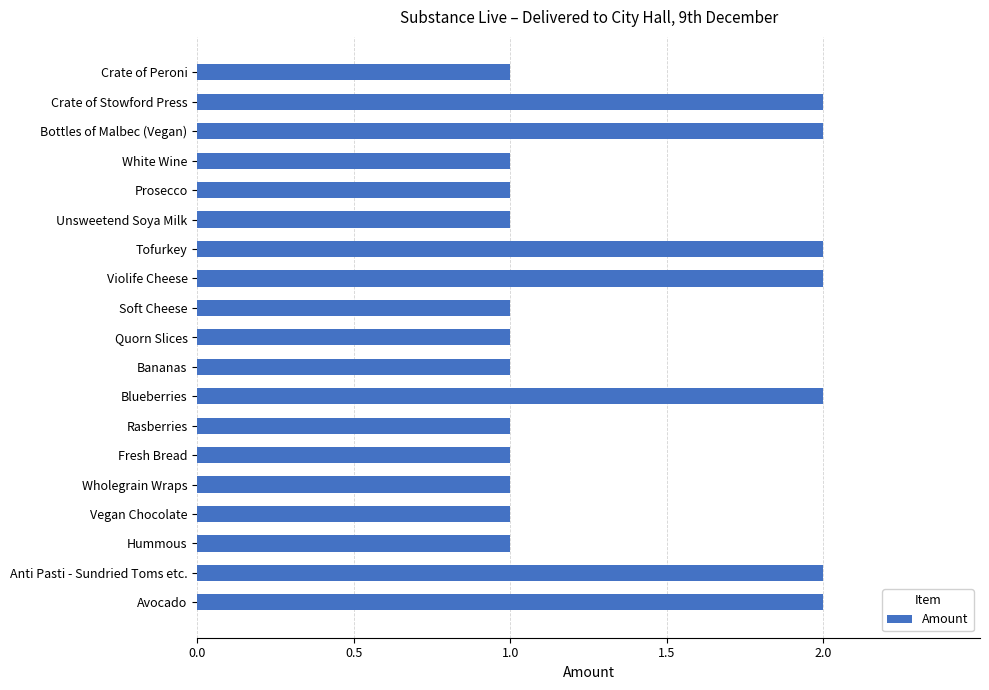

Approximately how many times larger is the value at Quorn Slices compared to Blueberries?

0.5